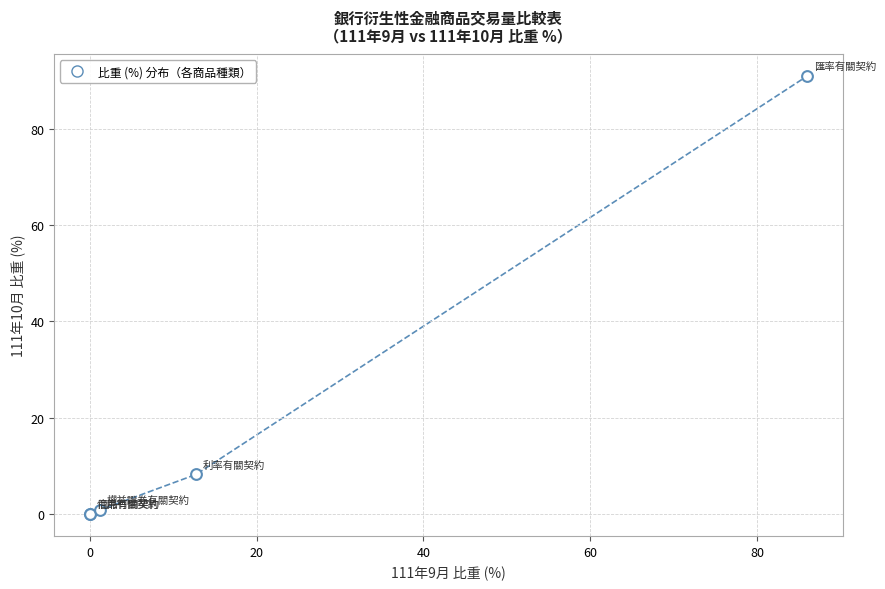

What Y value in the scatter plot is closest to 45?

8.2